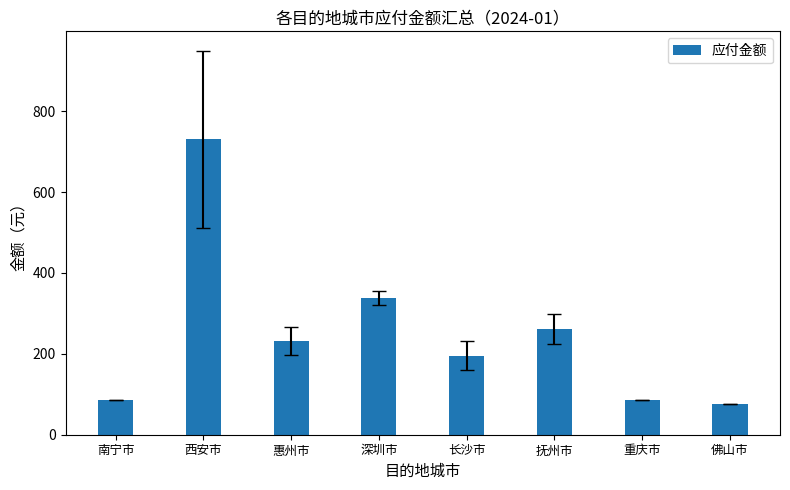

At which label is the value closest to 402?

深圳市